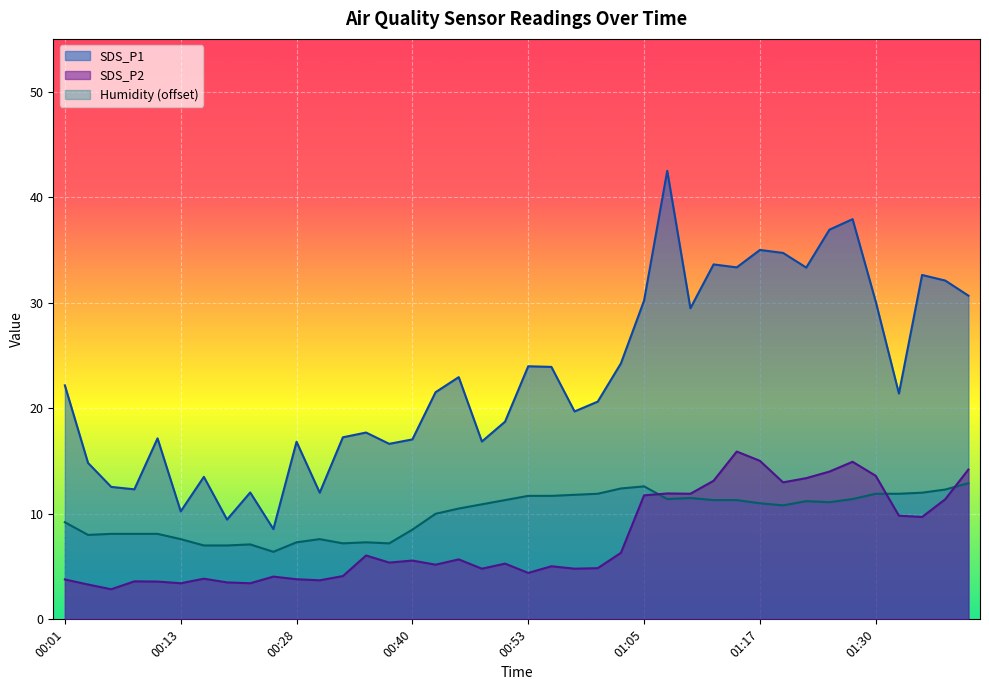

List the labels in order of SDS_P1 value, largest first.

01:07, 01:27, 01:25, 01:17, 01:20, 01:12, 01:15, 01:22, 01:35, 01:38, 01:40, 01:05, 01:30, 01:10, 01:03, 00:53, 00:55, 00:45, 00:01, 00:43, 01:33, 01:00, 00:58, 00:50, 00:35, 00:33, 00:11, 00:40, 00:48, 00:28, 00:38, 00:03, 00:18, 00:06, 00:08, 00:23, 00:30, 00:13, 00:21, 00:26